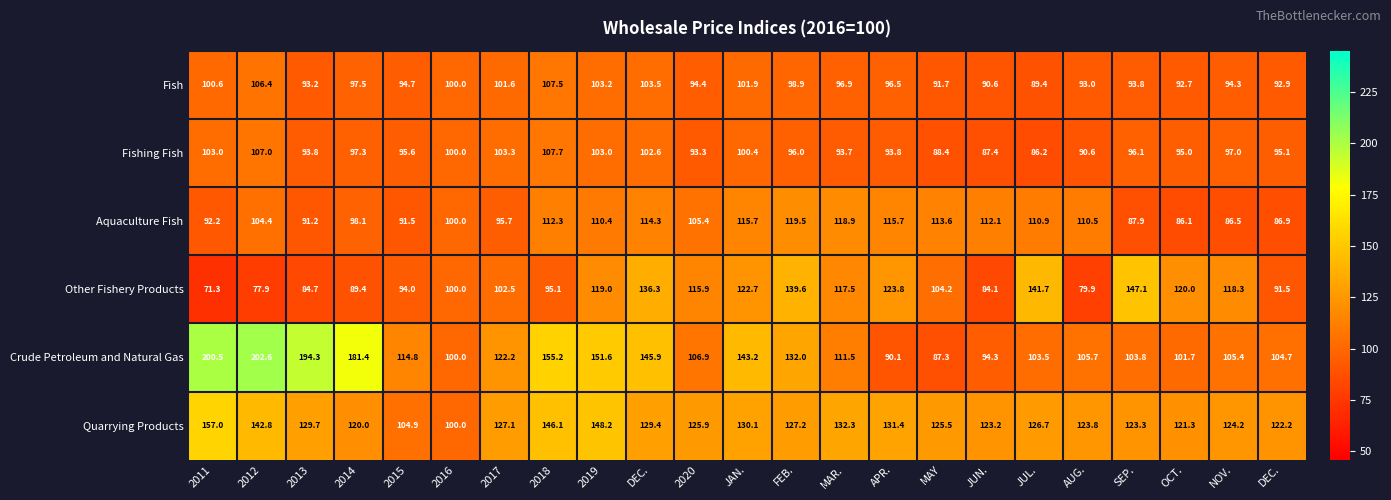

How many values in the Other Fishery Products series exceed 104?

12